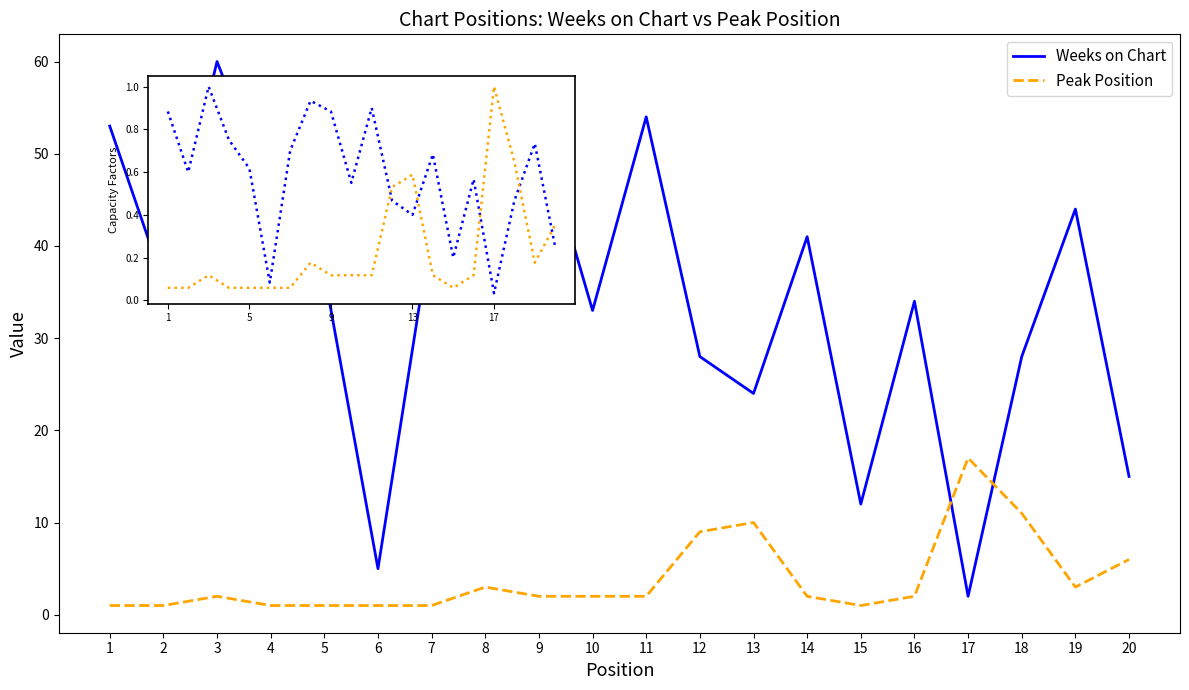

The Peak Position series shows 2 at 14. True or false?

True